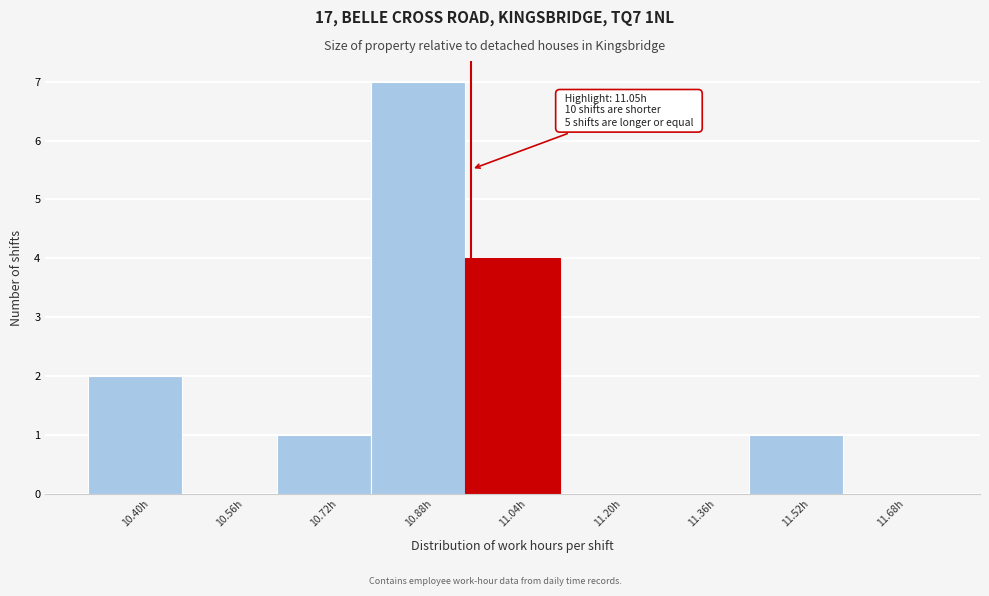

Reading right to left, extract all data points from this chart.

11.68h=0	11.52h=1	11.36h=0	11.20h=0	11.04h=4	10.88h=7	10.72h=1	10.56h=0	10.40h=2